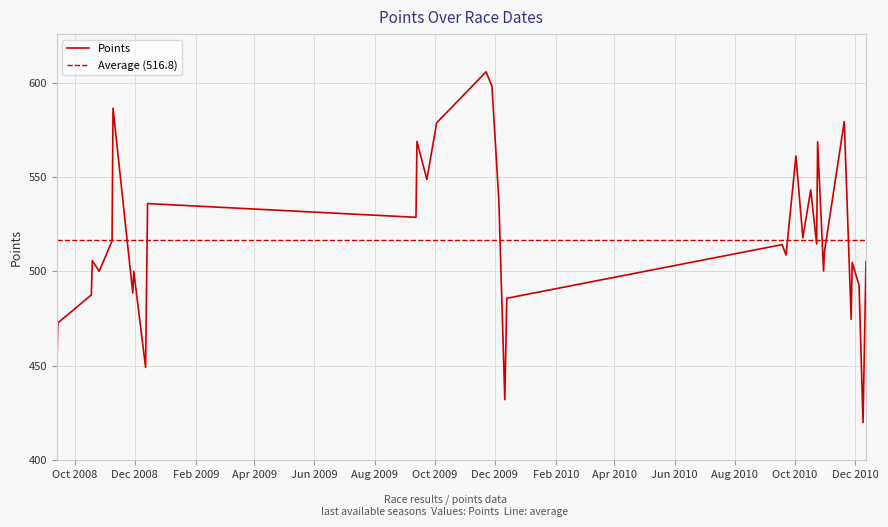

Reading right to left, list all the values displayed in this chart.

505.2	419.8	492.6	504.7	474.6	579.5	510.7	500.2	568.7	514.5	543.2	517.8	561.2	508.6	514.2	485.7	431.9	537.3	598.2	605.9	578.8	548.7	568.9	528.7	536.0	449.0	500.0	488.5	586.6	516.2	500.0	505.7	487.5	472.6	445.4